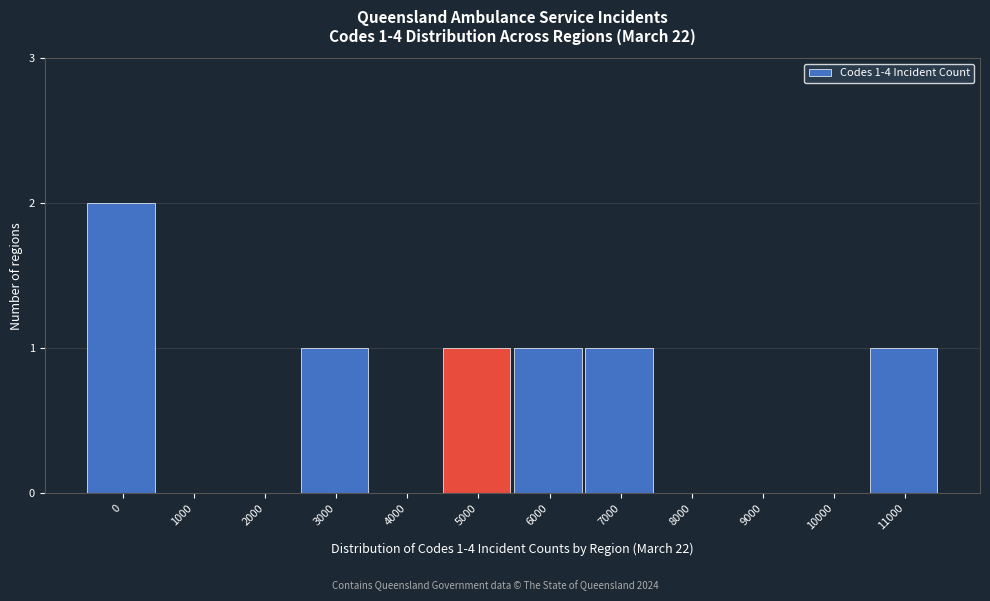

Reading left to right, what are all the values shown in this chart?

0=2	1000=0	2000=0	3000=1	4000=0	5000=1	6000=1	7000=1	8000=0	9000=0	10000=0	11000=1